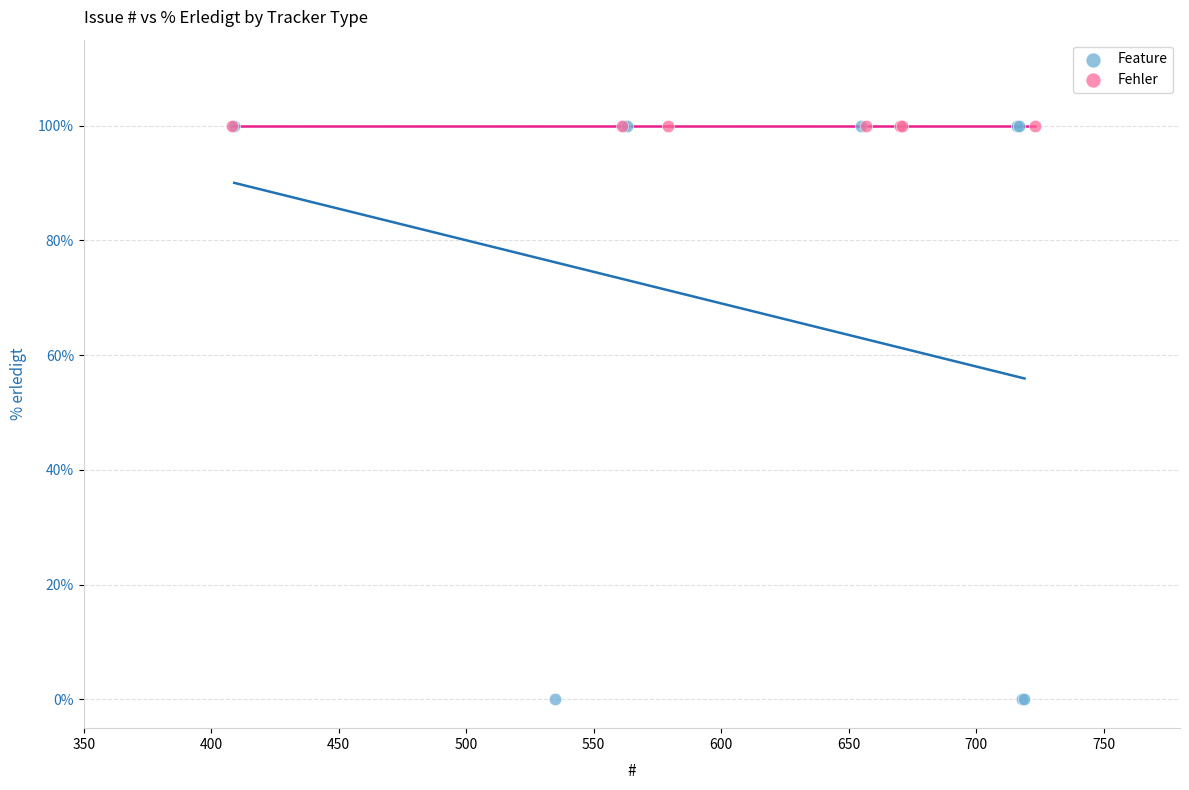

Which series contains the lowest Y value?

Feature